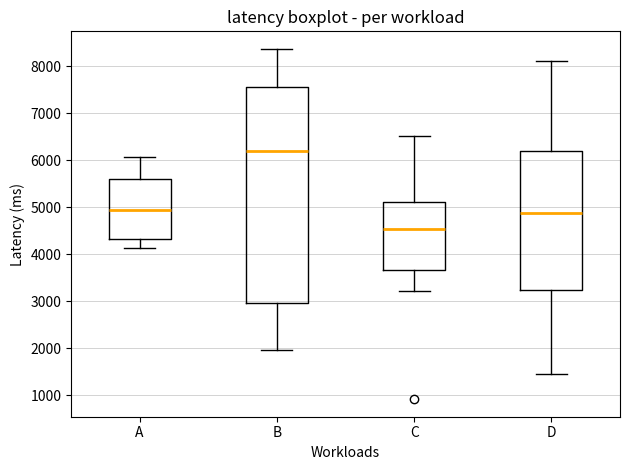

Reading left to right, read every box against the y-axis: the position of its median line, the range the box covers, and the ends of its whiskers. The values are not printed on the chart, so give them approximately, as read against the axis.

A: median 4900, box 4300 to 5600, whiskers 4100 to 6100
B: median 6200, box 3000 to 7600, whiskers 2000 to 8400
C: median 4500, box 3700 to 5100, whiskers 3200 to 6500
D: median 4900, box 3200 to 6200, whiskers 1400 to 8100